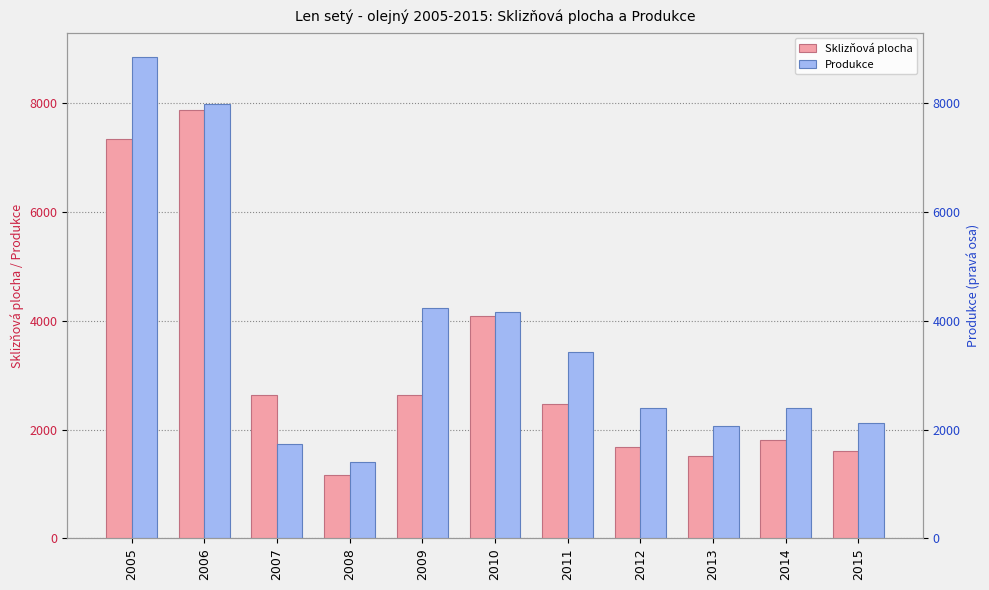

What is the smallest value displayed?

1171.0